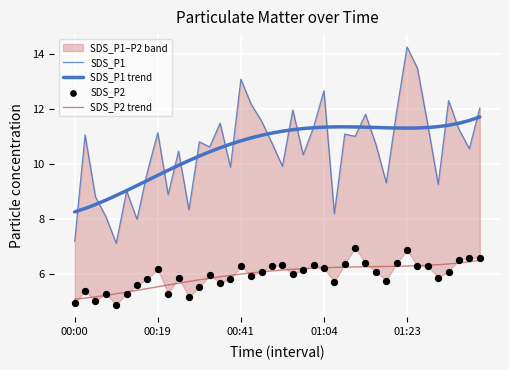

At how many categories does at least one series exceed 12?

7